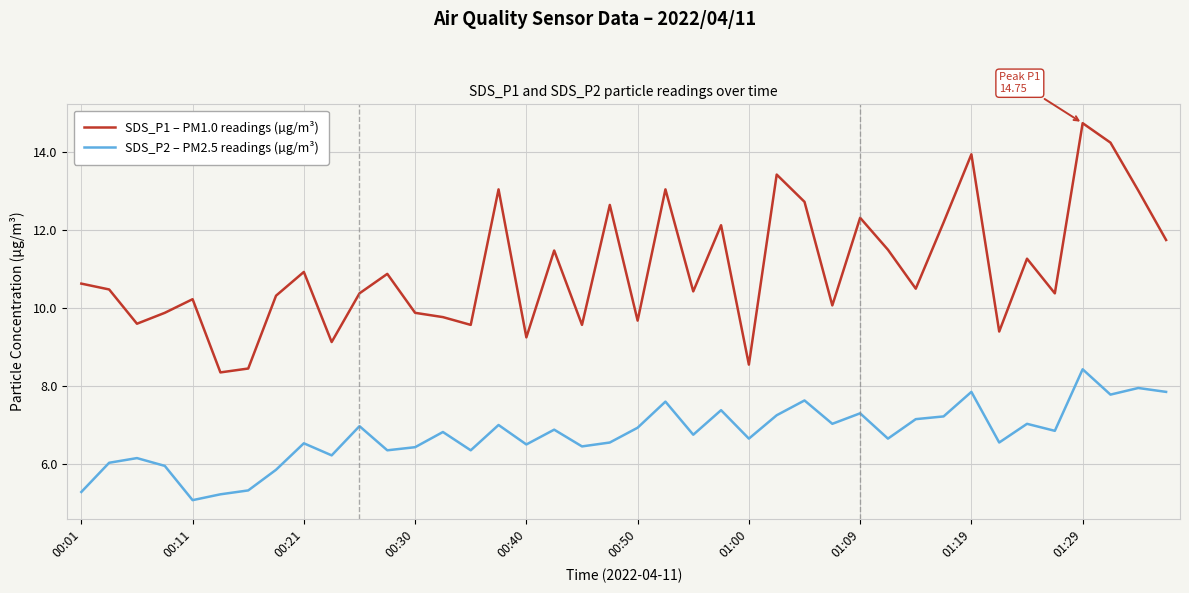

Which series has the largest total across all categories?

SDS_P1 – PM1.0 readings (µg/m³)